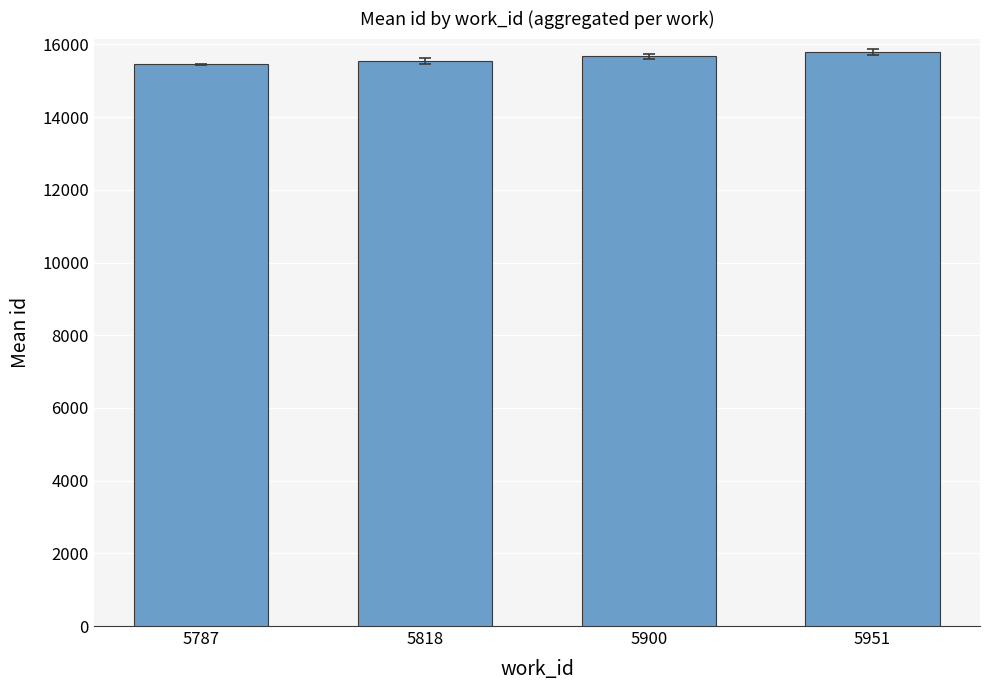

What is the sum of all values?

62429.6